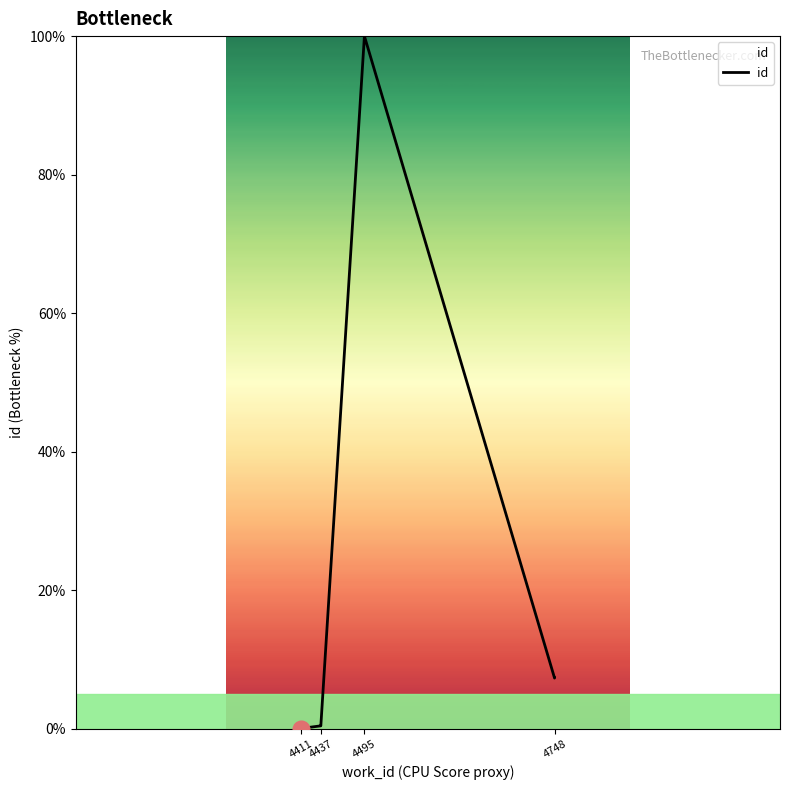

The chart shows a value of 0.4 at 4437. True or false?

True